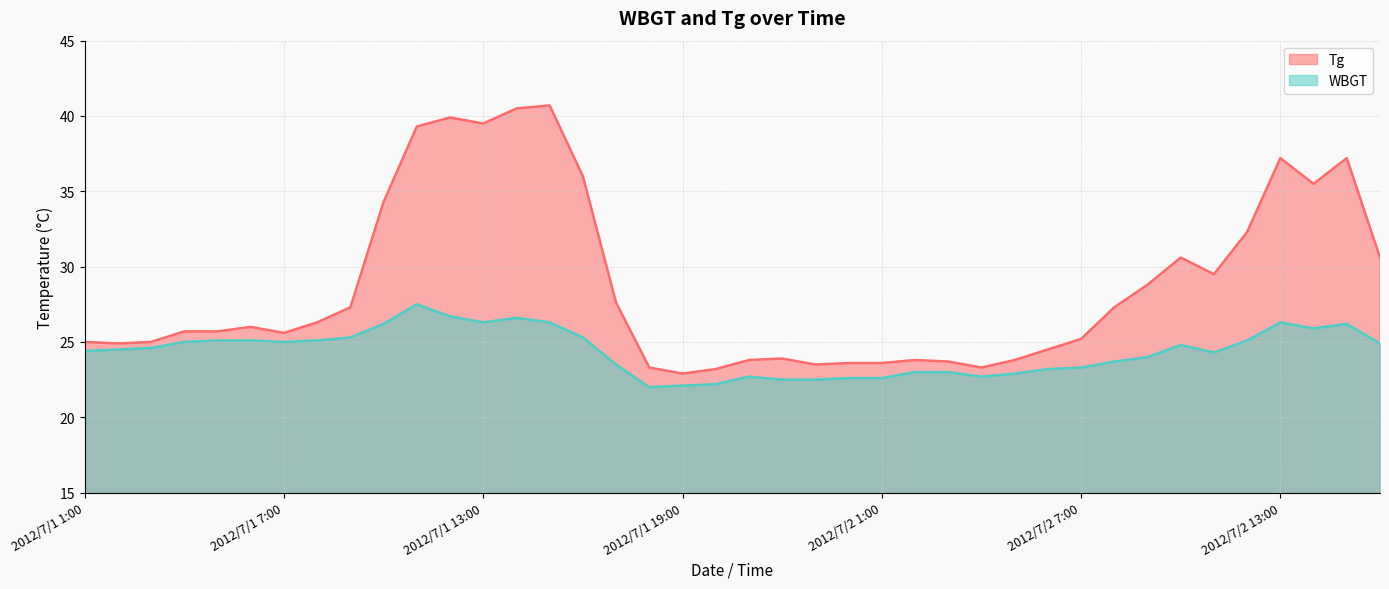

At how many categories does at least one series exceed 23?

39